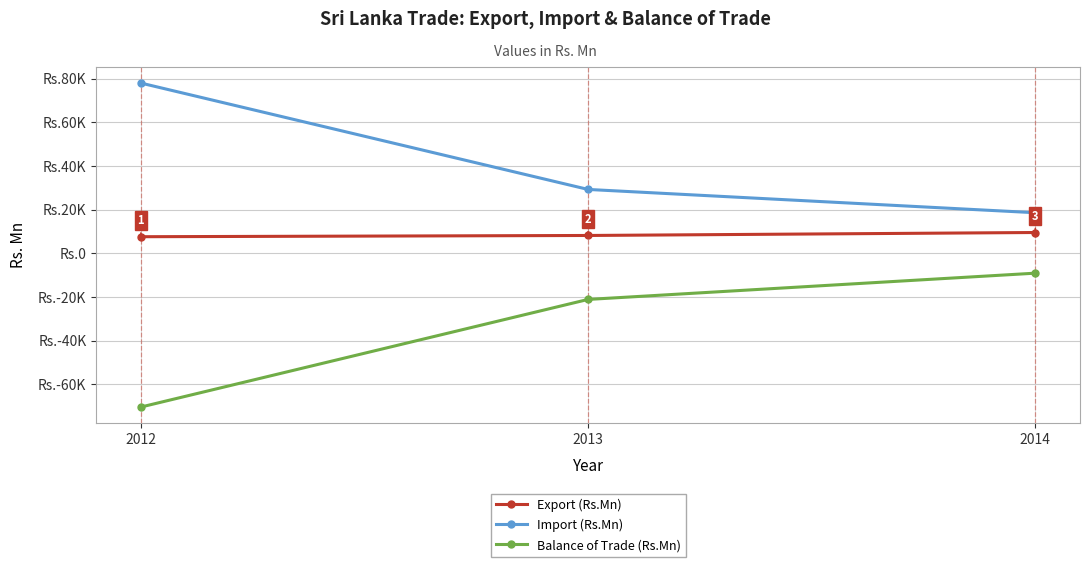

Does the chart have visible grid lines?

Yes